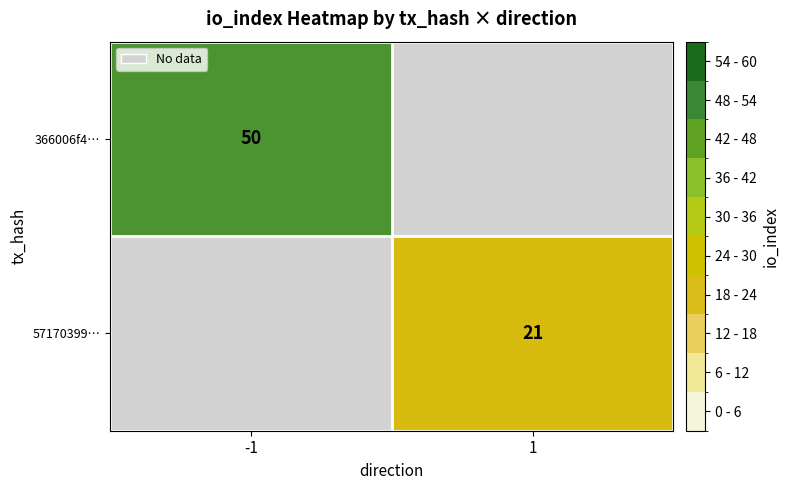

Is it true that 366006f4… equals 50 at -1?

True